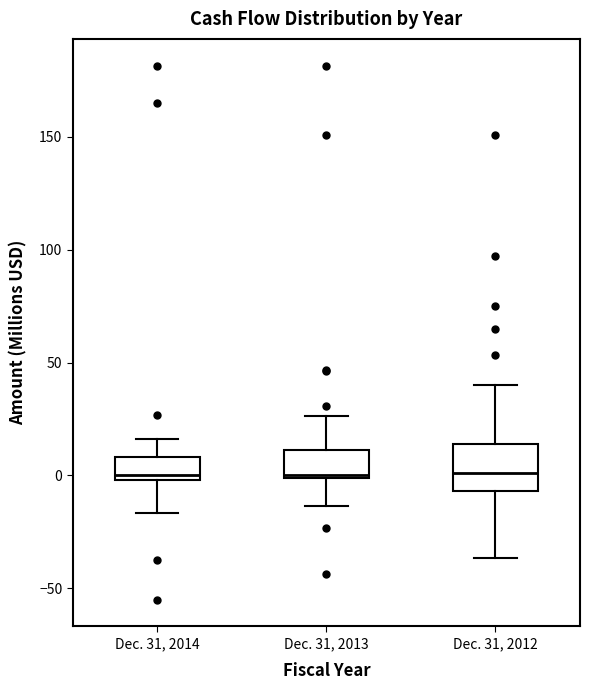

Comparing the boxes themselves (not the whiskers), which one is the tallest?

Dec. 31, 2012